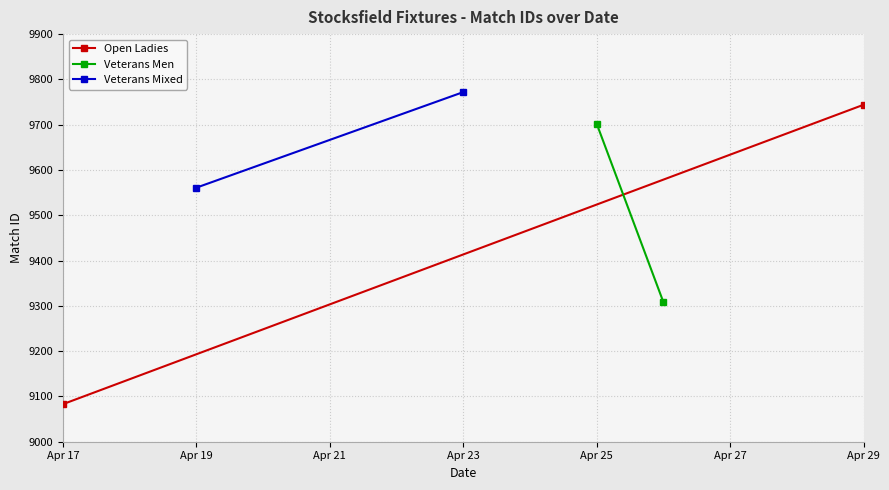

Which series has the largest total across all categories?

Veterans Mixed